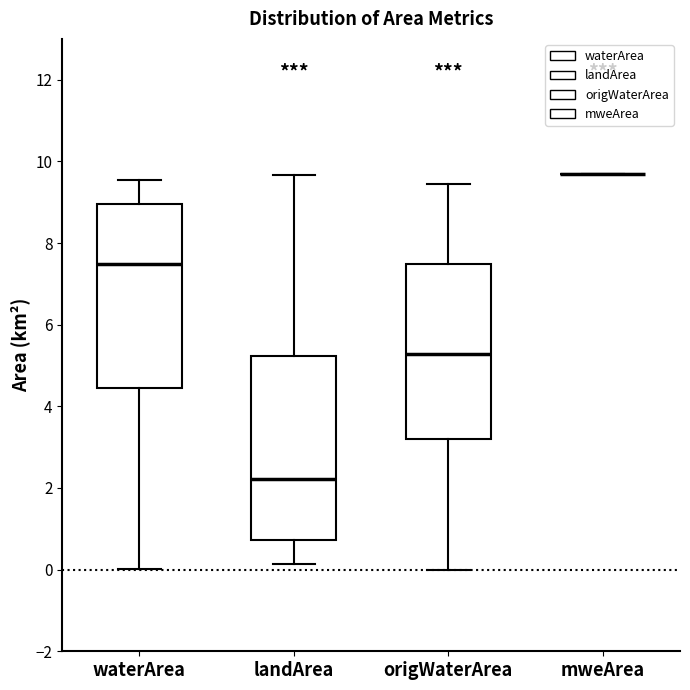

Reading left to right, transcribe this box plot: for each box, give where its median line is, the range the box spans, and where its two whiskers end, as read against the y-axis. The values are not printed on the chart, so give them approximately, as read against the axis.

waterArea: median 7.4, box 4.4 to 9.0, whiskers 0.0 to 9.6
landArea: median 2.2, box 0.8 to 5.2, whiskers 0.2 to 9.6
origWaterArea: median 5.2, box 3.2 to 7.4, whiskers 0.0 to 9.4
mweArea: box collapsed to a line at 9.6, whiskers 9.6 to 9.6